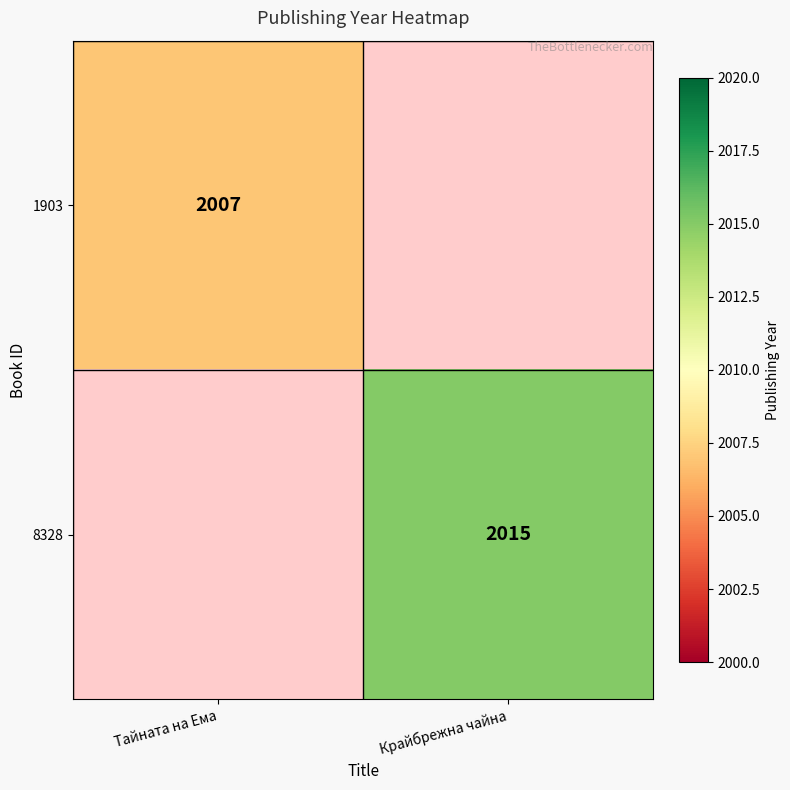

What is the greatest value displayed?

2015.0